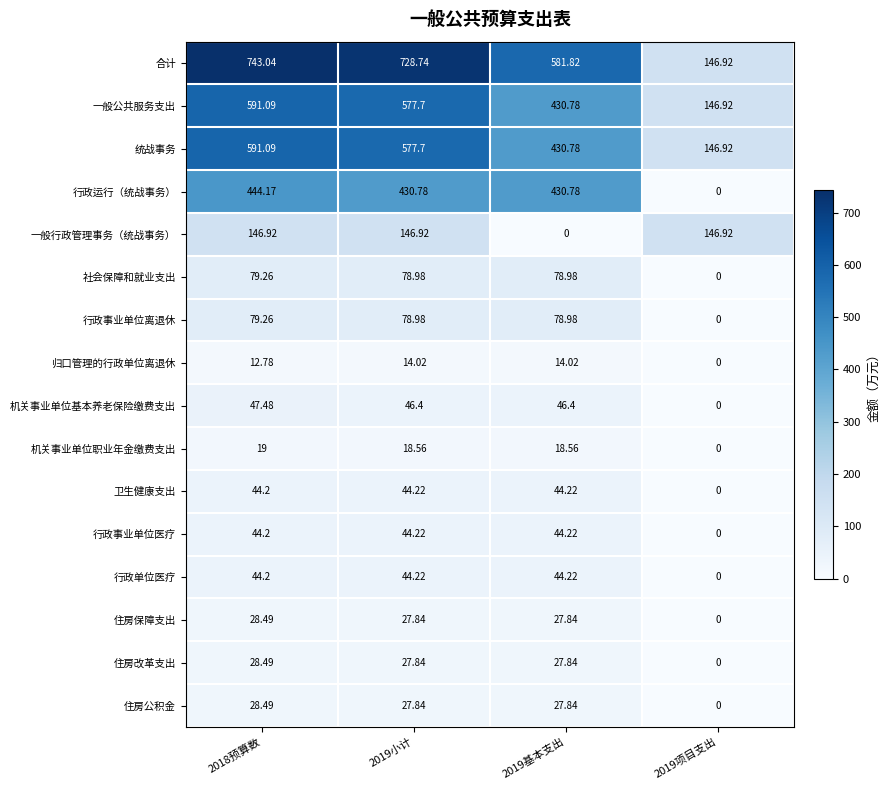

Which series has the widest spread of values?

合计